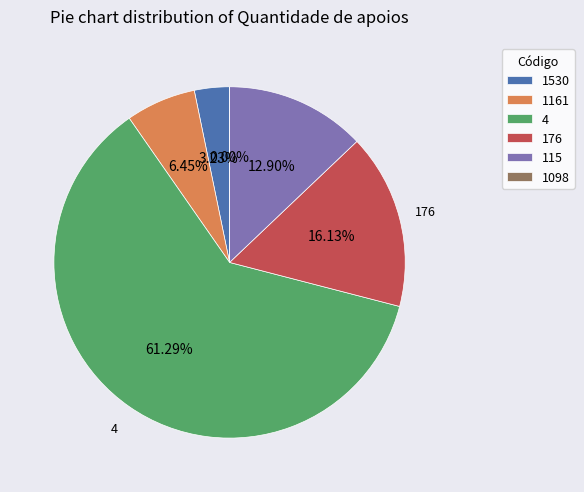

Rank the categories by value from highest to lowest.

4, 176, 115, 1161, 1530, 1098